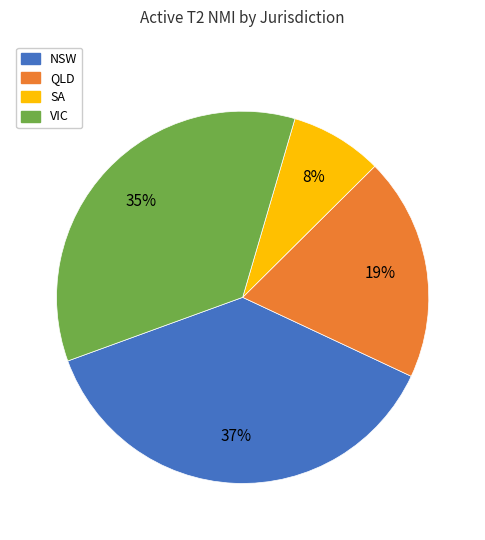

Count the number of slices in the pie.

4